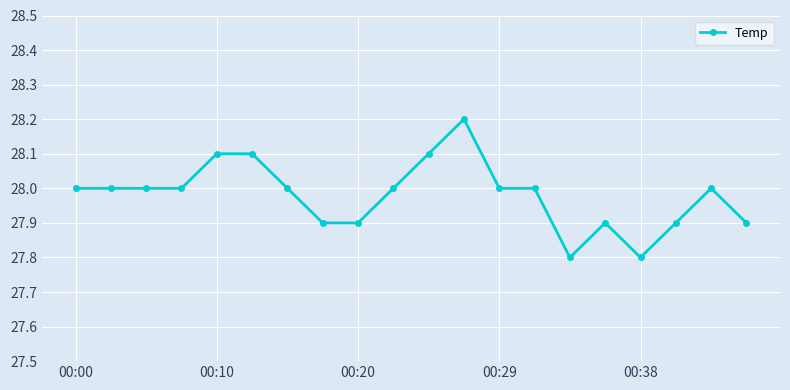

What is the average value?

28.0